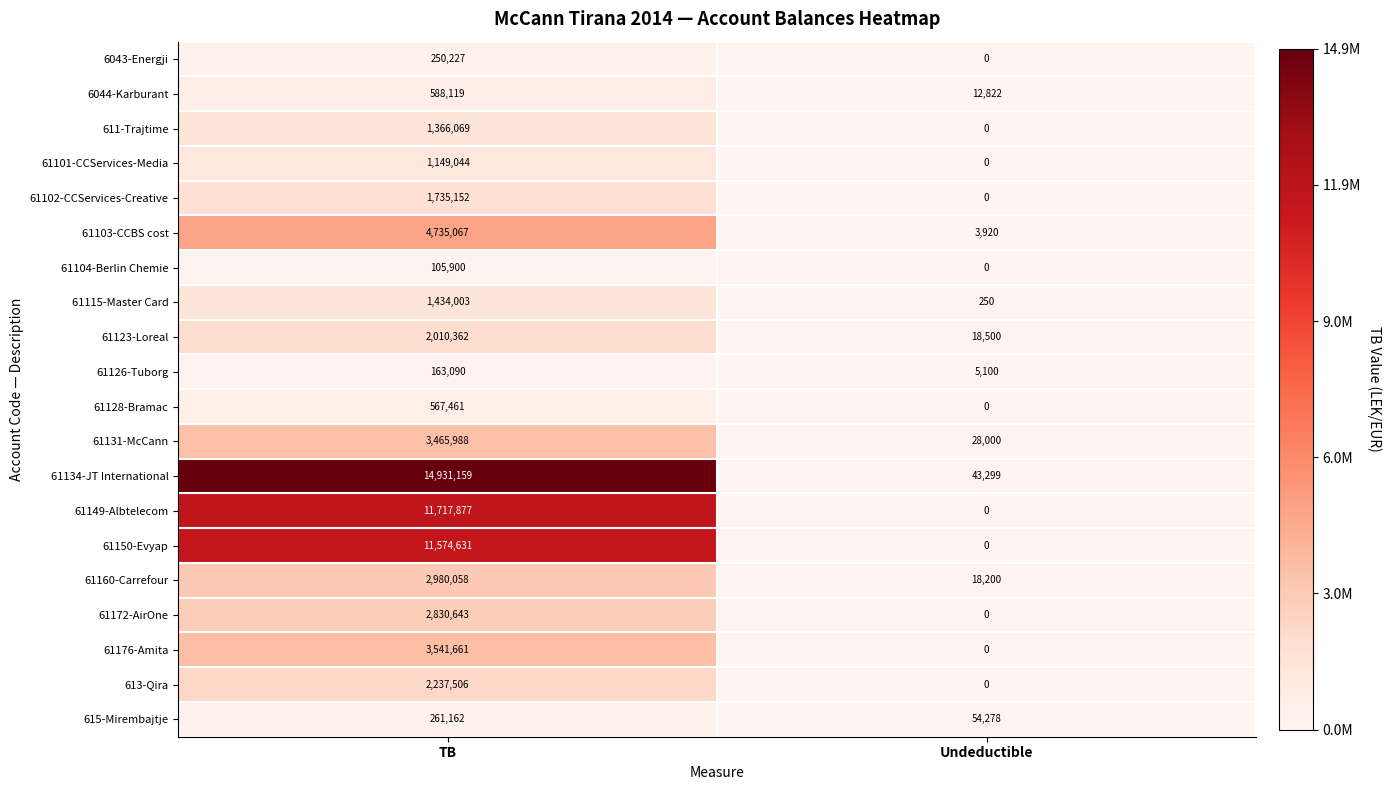

How many values in the 61101-CCServices-Media series are below 1149044?

1